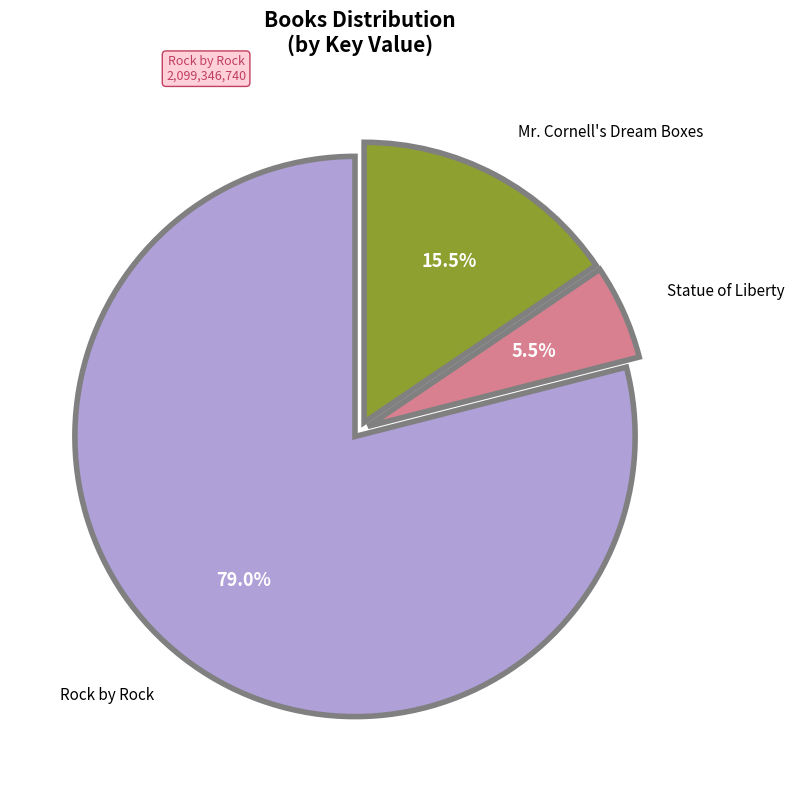

Is there any slice that represents more than half of the pie?

Yes